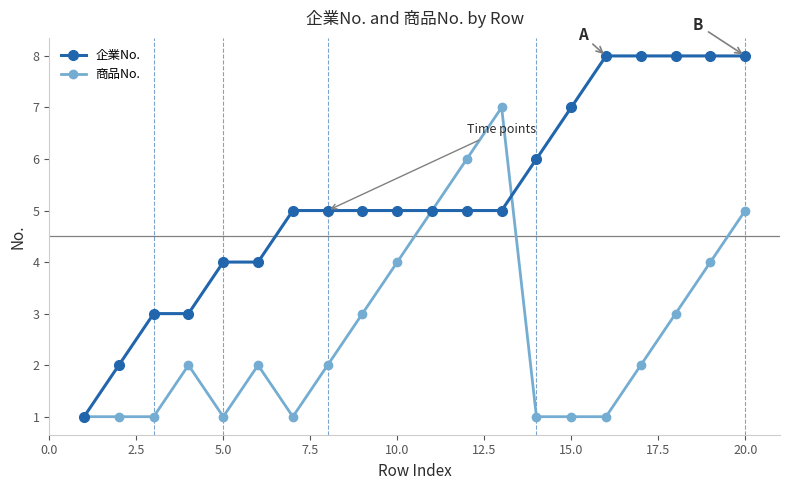

List the series in order of their overall mean, lowest first.

商品No., 企業No.